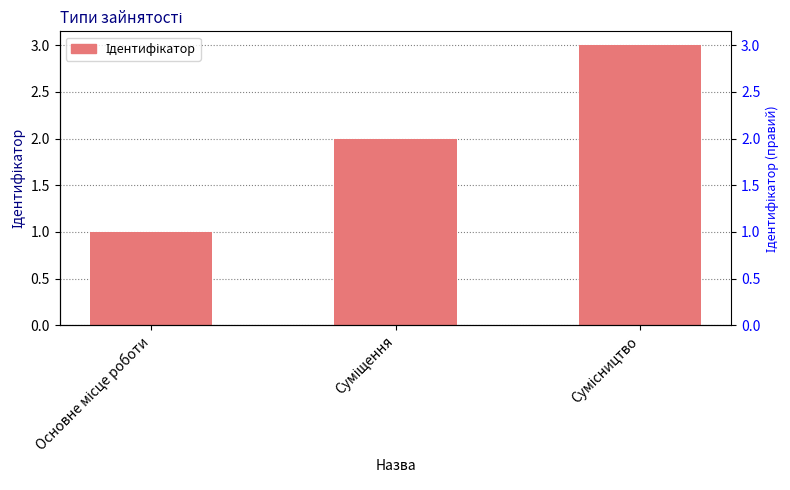

What position from the left is Основне місце роботи?

1